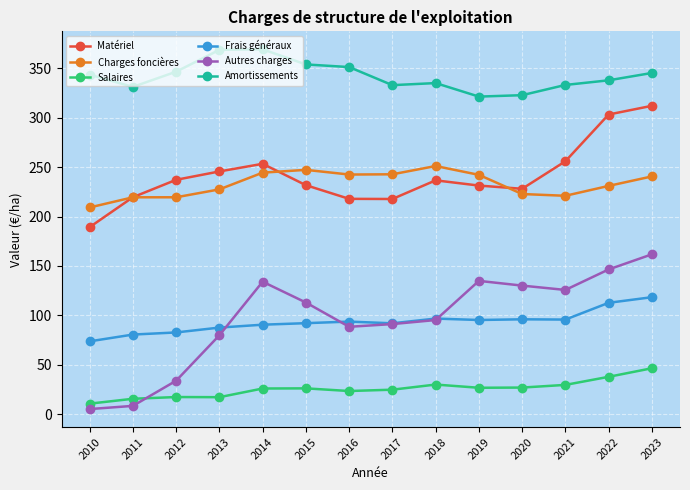

Where is the first local minimum for Amortissements?

2011